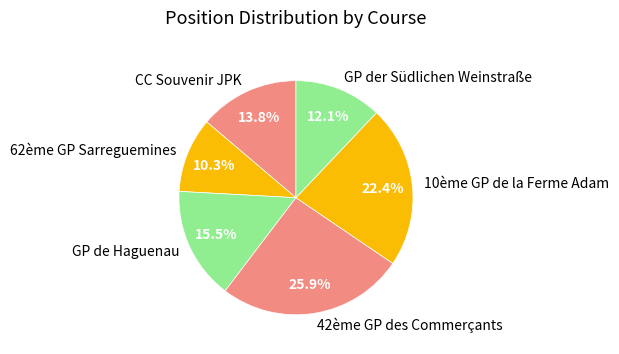

How many slices are in this pie chart?

6